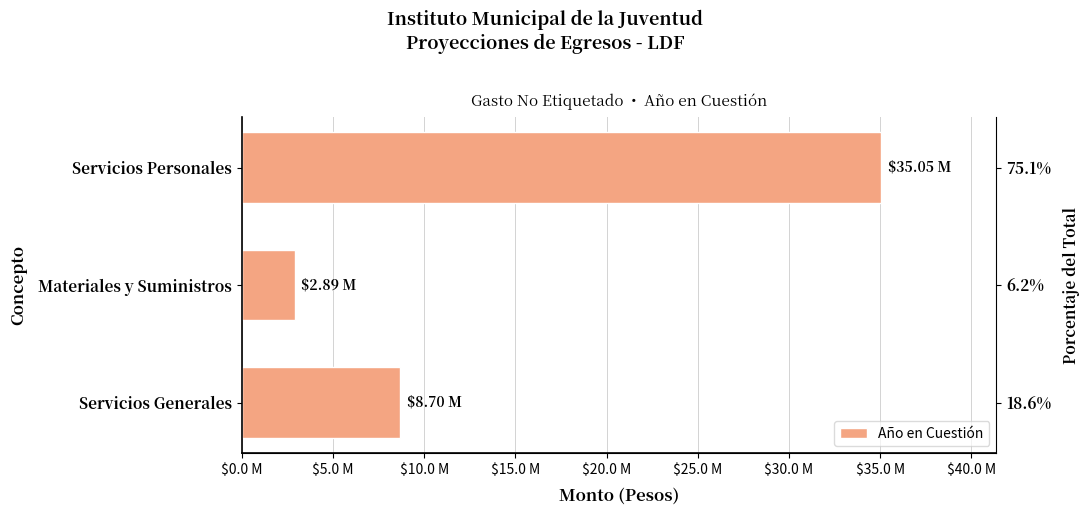

How many bars are there in total?

3